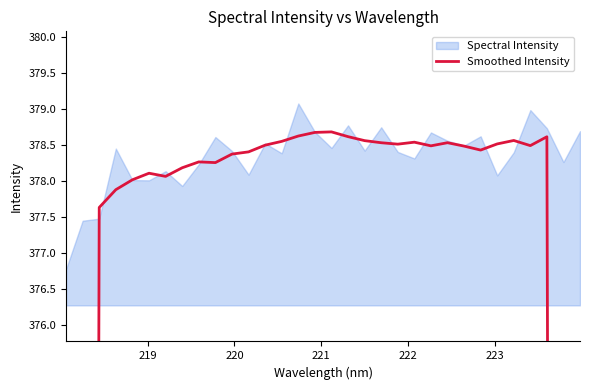

Where is the data nearest to the value 302?

219